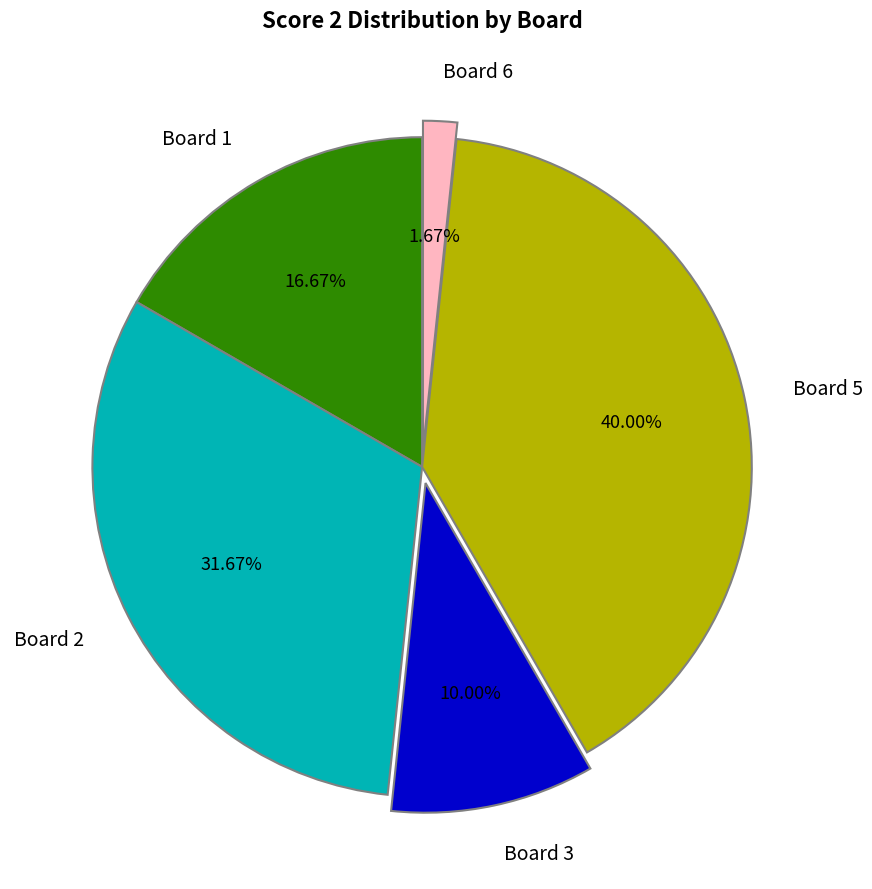

Is the sum of Board 6 and Board 2 greater than half?

No